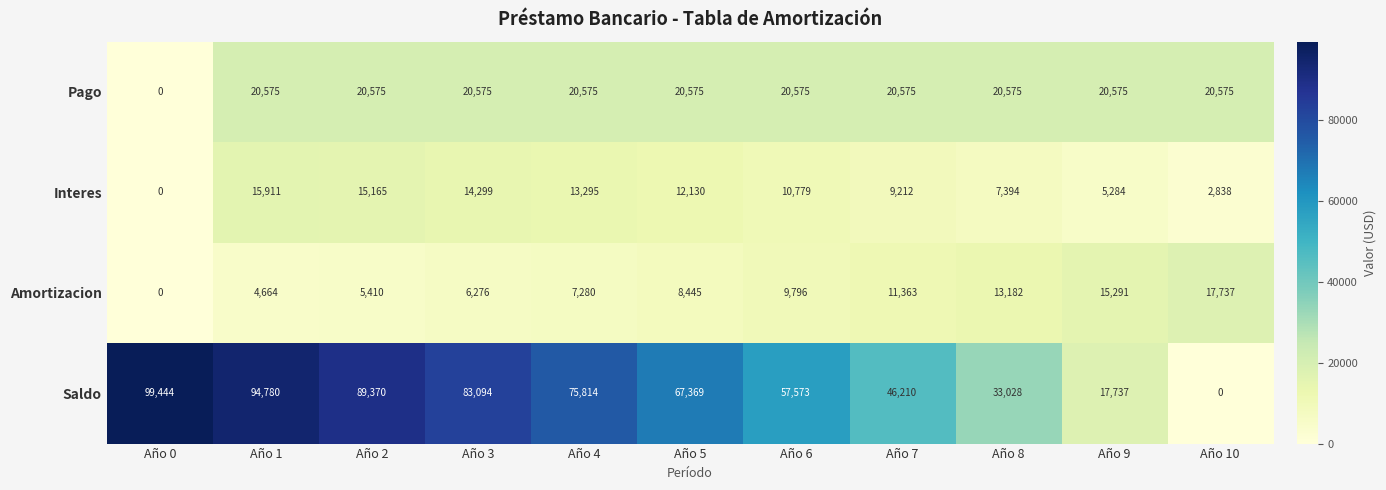

What is the difference between the maximum and minimum values in the Pago series?

20575